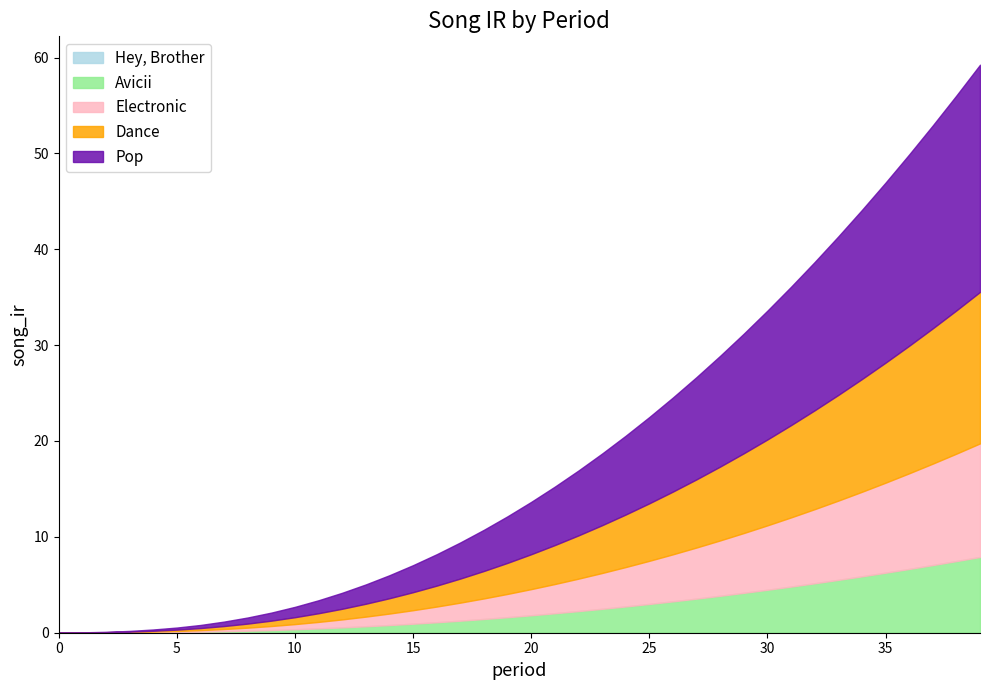

True or false: Hey, Brother and Avicii intersect in this chart.

False